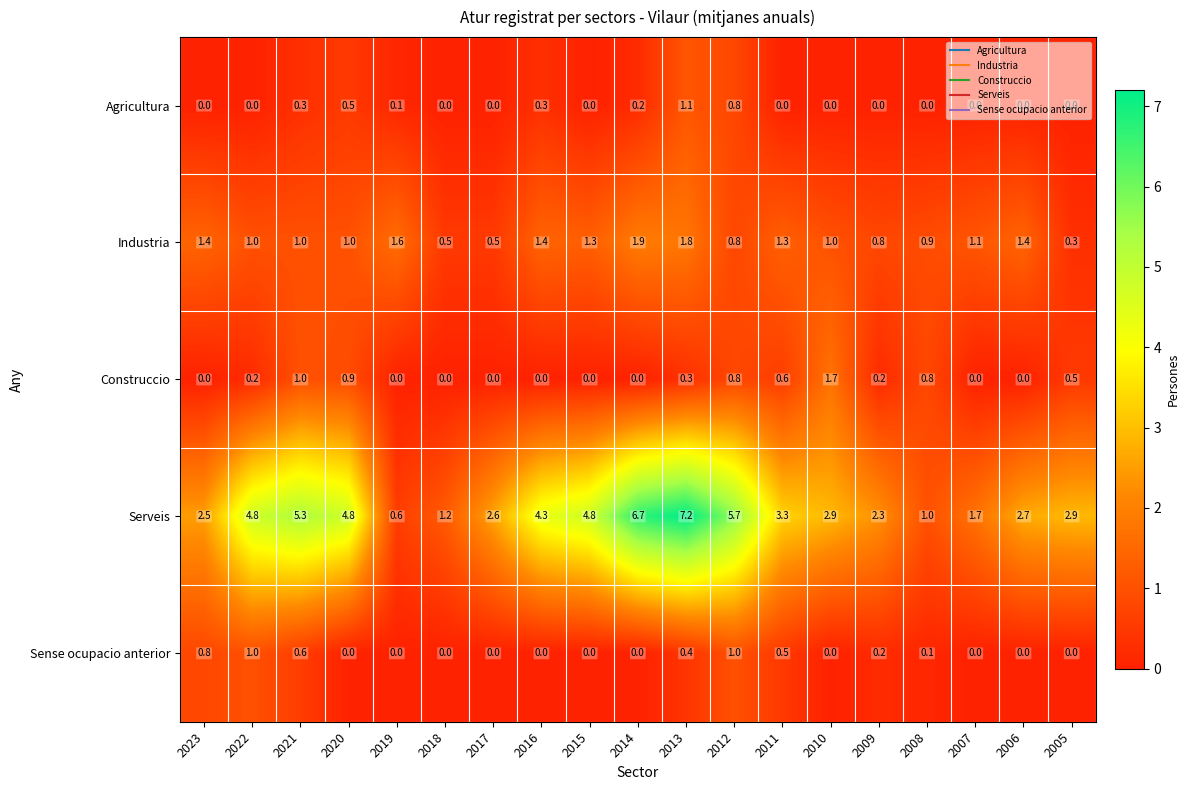

The value of Industria at 2011 is 1.3. True or false?

True